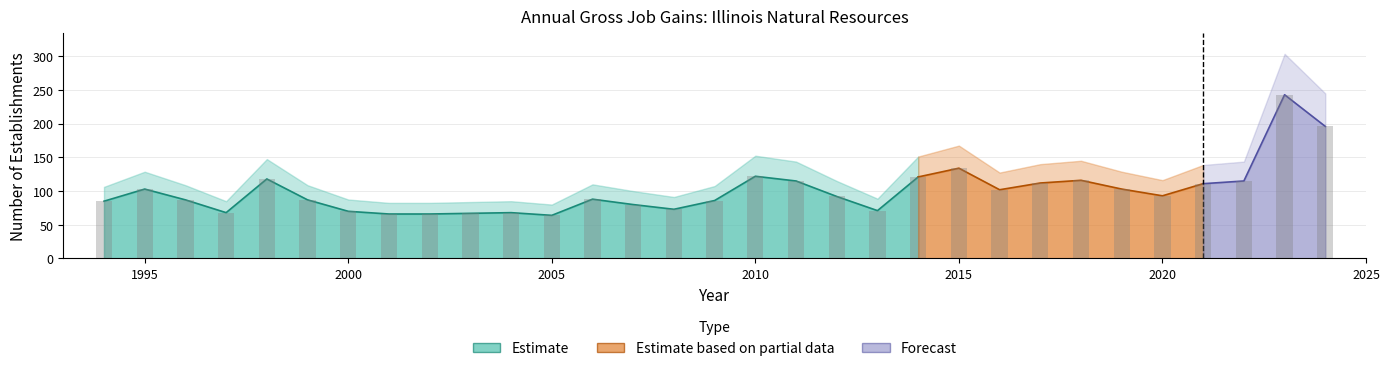

Does the chart contain any negative values?

No